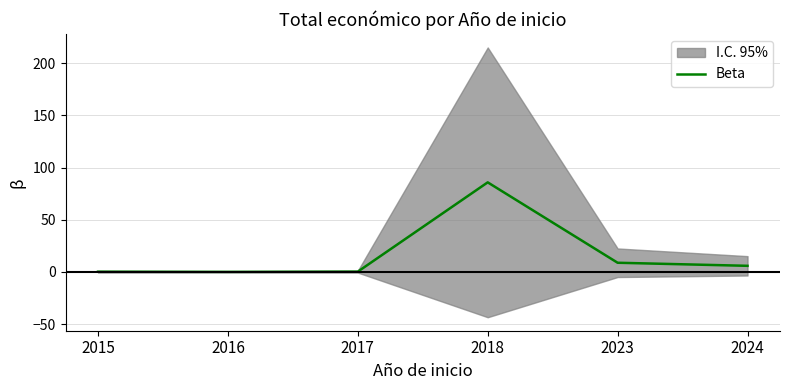

What is the greatest value displayed?

85.8